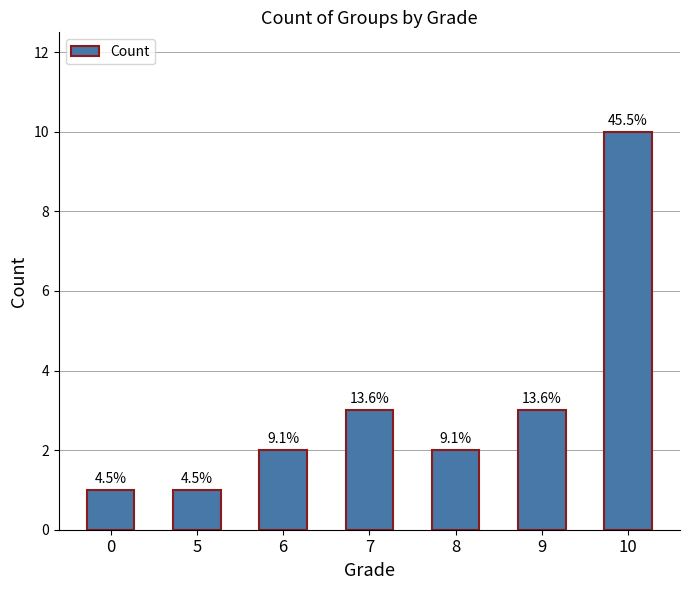

Which label corresponds to the largest value in the chart?

10